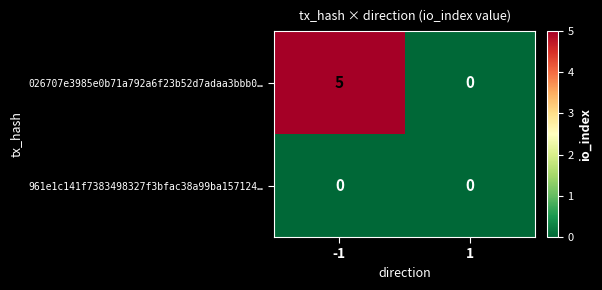

Which series changed the most between -1 and 1?

026707e3985e0b71a792a6f23b52d7adaa3bbb0…